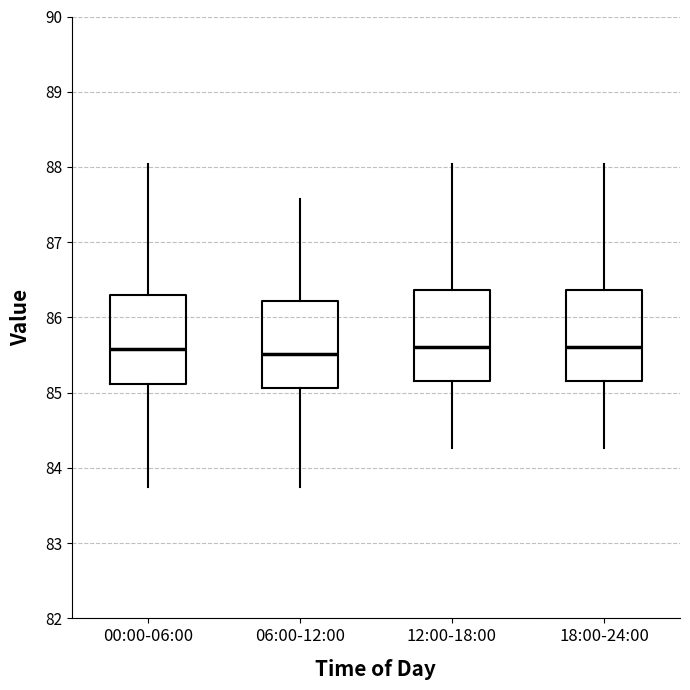

Where does the lower whisker of the box for 18:00-24:00 end on the y-axis? The values are not printed on the chart, so give them approximately, as read against the axis.

84.3